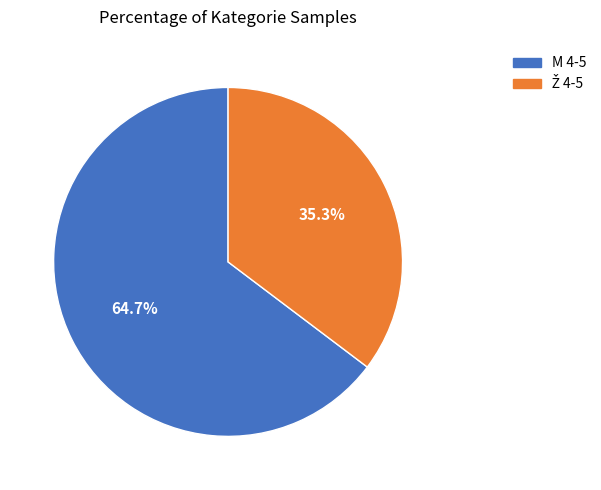

True or false: M 4-5 accounts for 74% of the total.

False